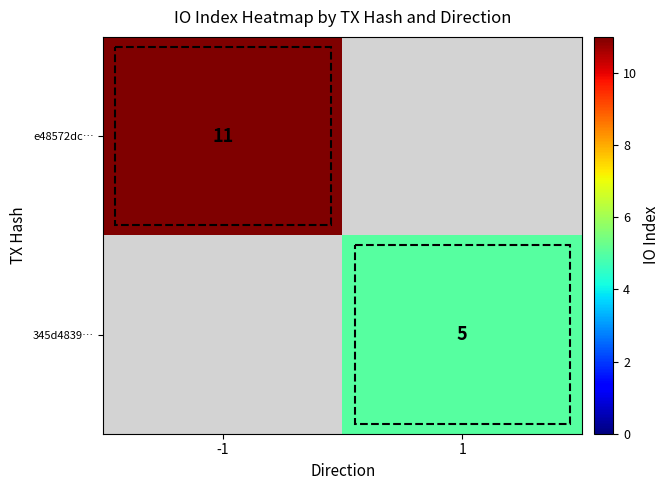

How many categories are shown in the chart?

2